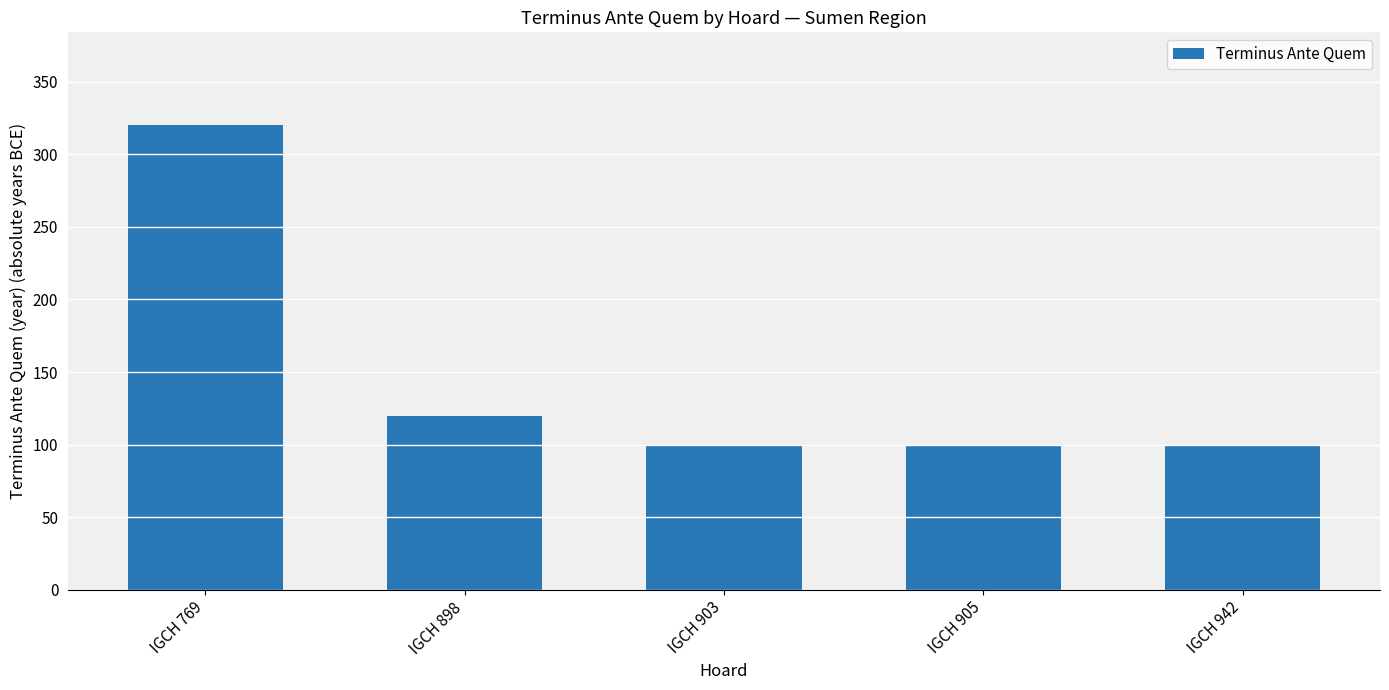

What is the ratio of the value at IGCH 903 to the value at IGCH 769?

0.3